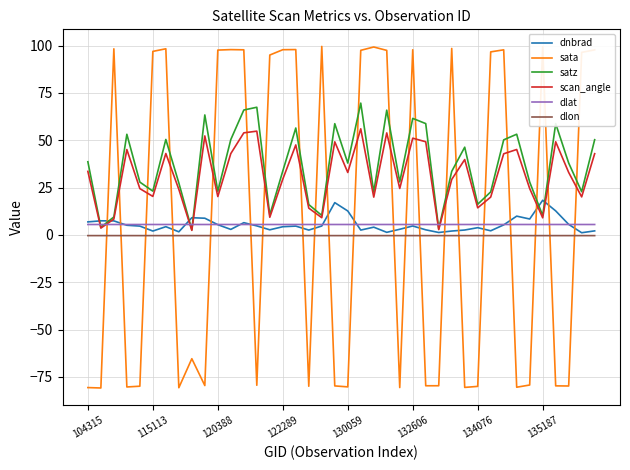

What is the smallest value displayed?

-80.9